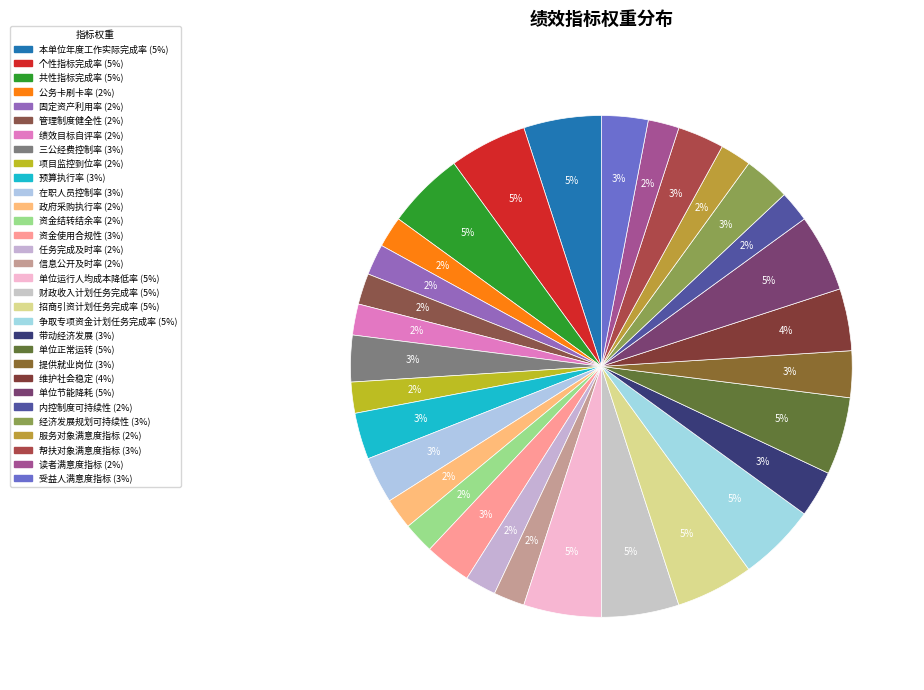

Count the number of slices in the pie.

31